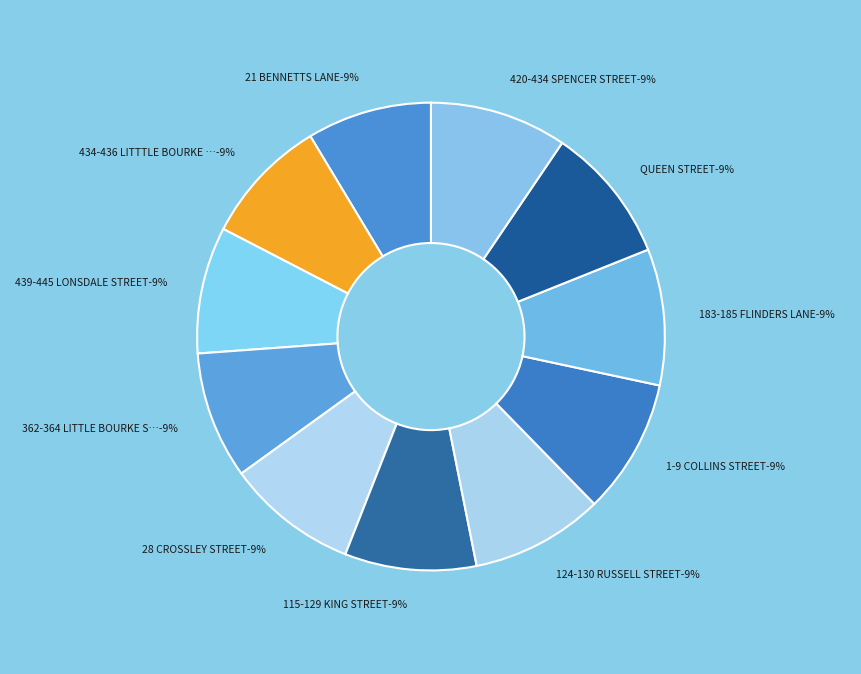

To the nearest percent, what percentage of the pie is 21 BENNETTS LANE?

9%